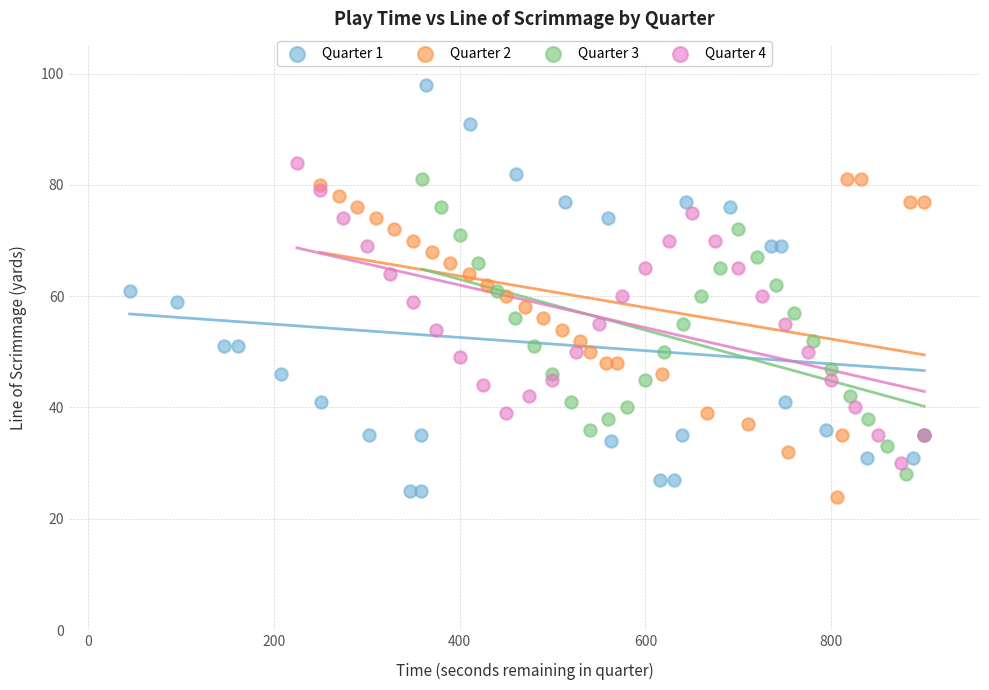

Which series reaches the maximum Y coordinate?

Quarter 1